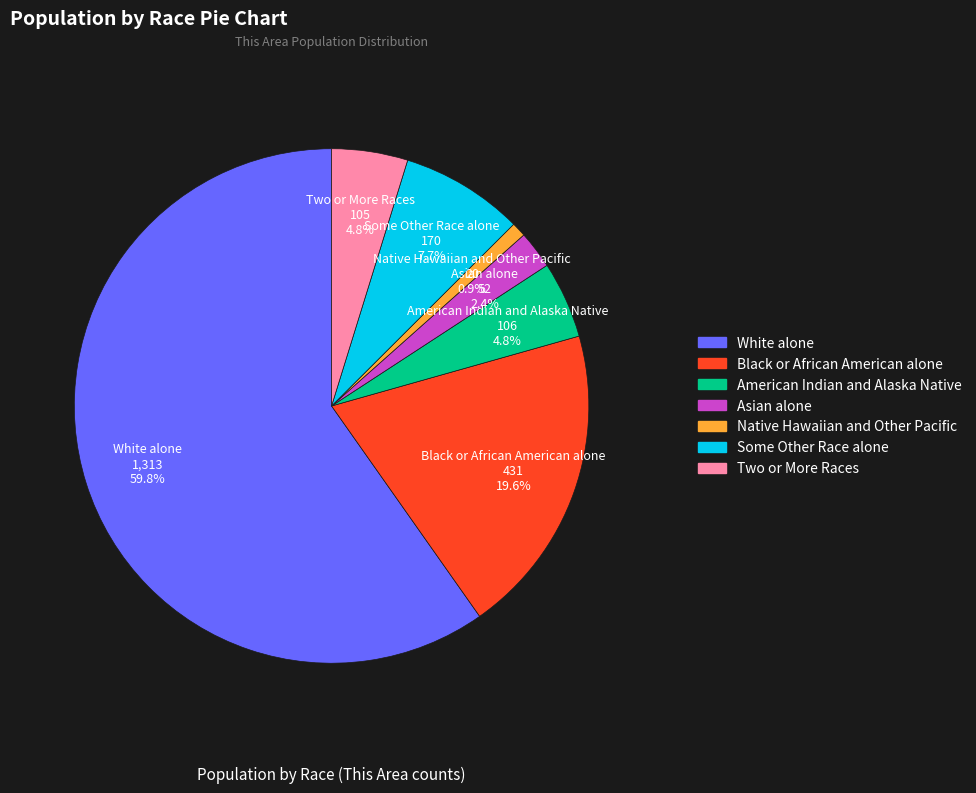

Is there a majority slice in this chart?

Yes